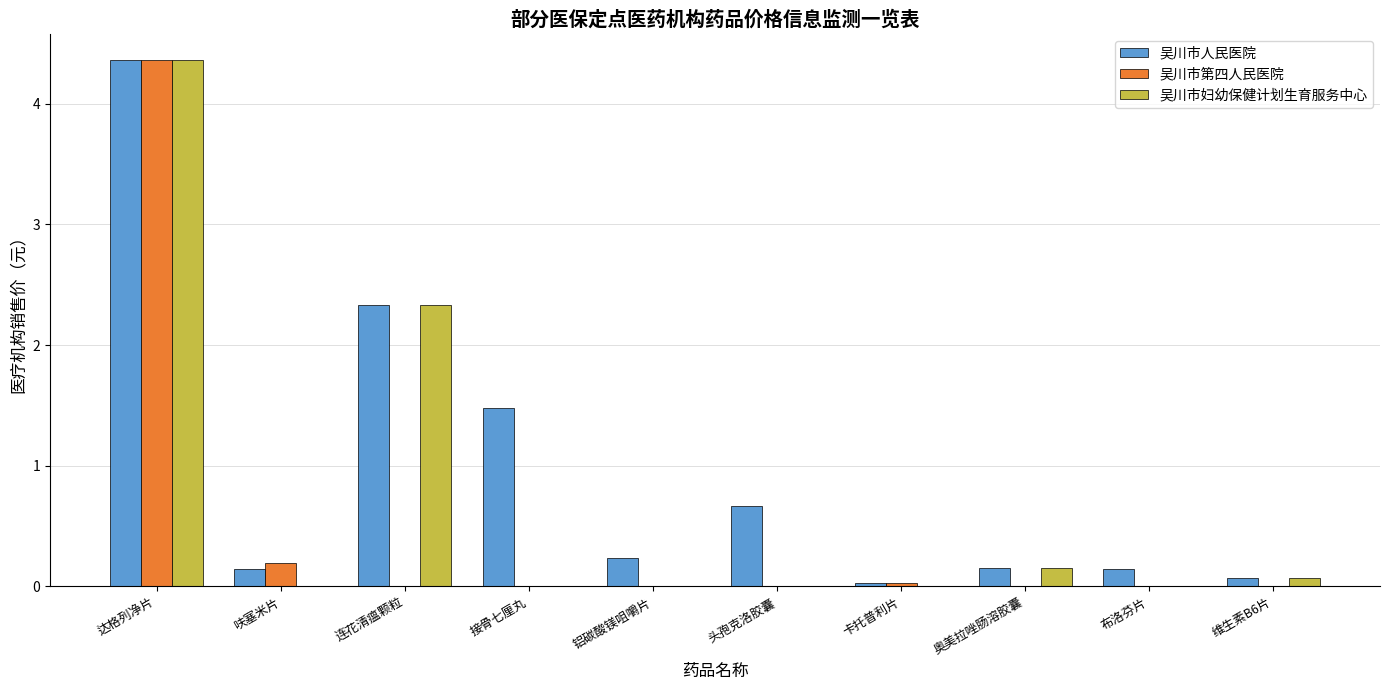

Which series has the largest total across all categories?

吴川市人民医院